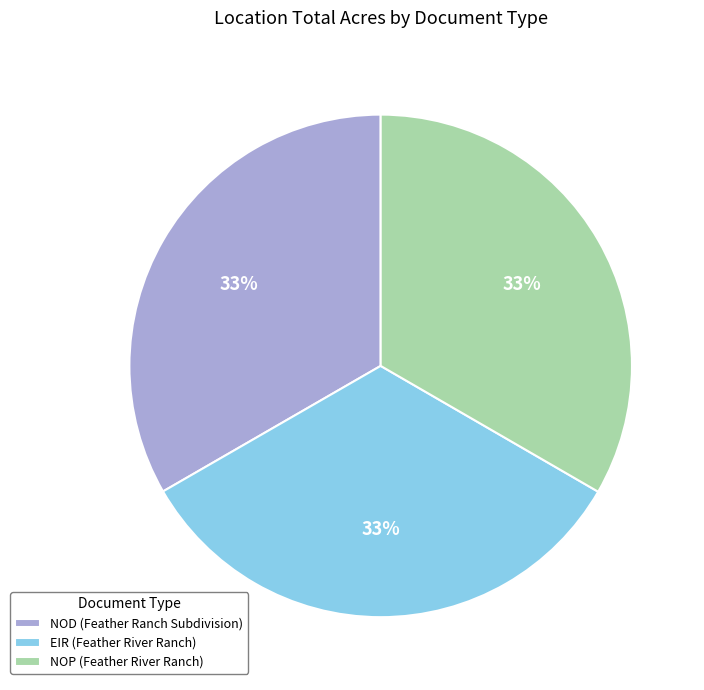

True or false: NOP (Feather River Ranch) accounts for 42% of the total.

False